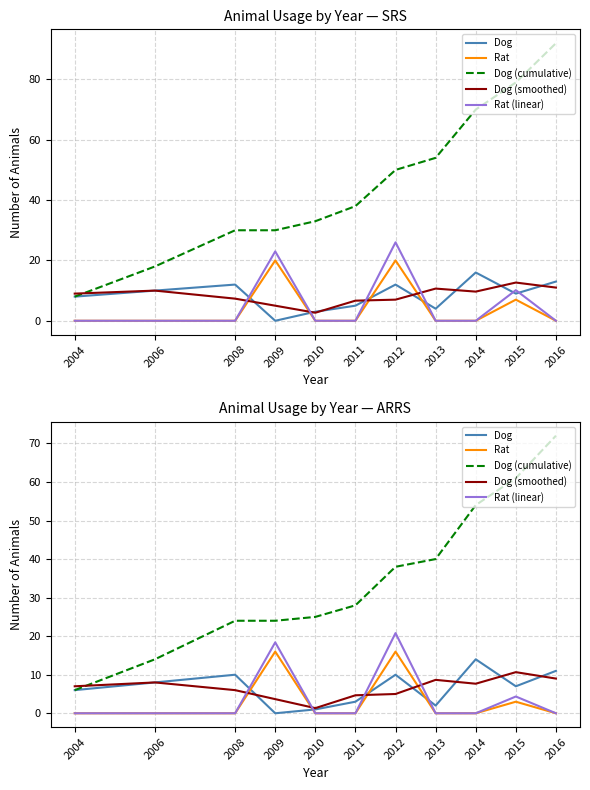

Reading left to right, list all the values displayed in this chart.

Dog: 2004=6.0	2006=8.0	2008=10.0	2009=0.0	2010=1.0	2011=3.0	2012=10.0	2013=2.0	2014=14.0	2015=7.0	2016=11.0
Rat: 2004=0.0	2006=0.0	2008=0.0	2009=16.0	2010=0.0	2011=0.0	2012=16.0	2013=0.0	2014=0.0	2015=3.0	2016=0.0
Dog (cumulative): 2004=6.0	2006=14.0	2008=24.0	2009=24.0	2010=25.0	2011=28.0	2012=38.0	2013=40.0	2014=54.0	2015=61.0	2016=72.0
Dog (smoothed): 2004=7.0	2006=8.0	2008=6.0	2009=3.7	2010=1.3	2011=4.7	2012=5.0	2013=8.7	2014=7.7	2015=10.7	2016=9.0
Rat (linear): 2004=0.0	2006=0.0	2008=0.0	2009=18.4	2010=0.0	2011=0.0	2012=20.8	2013=0.0	2014=0.0	2015=4.3	2016=0.0